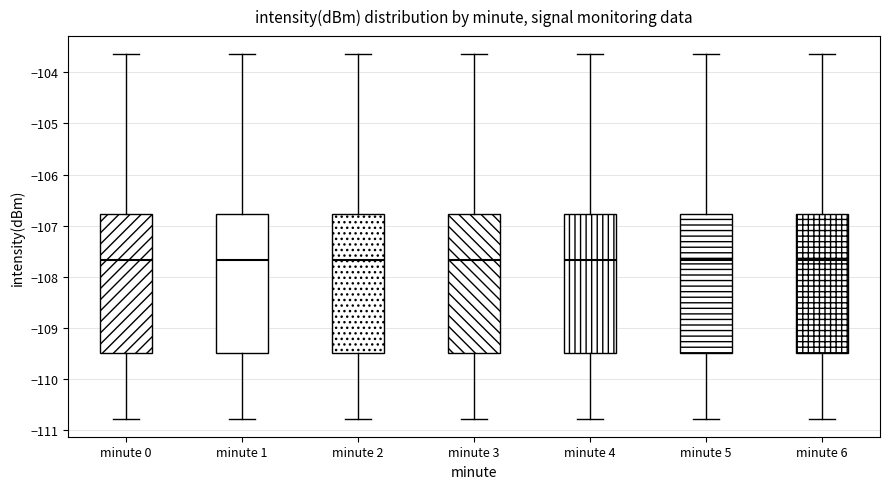

Reading left to right, transcribe this box plot: for each box, give where its median line is, the range the box spans, and where its two whiskers end, as read against the y-axis. The values are not printed on the chart, so give them approximately, as read against the axis.

minute 0: median -107.7, box -109.5 to -106.8, whiskers -110.8 to -103.6
minute 1: median -107.7, box -109.5 to -106.8, whiskers -110.8 to -103.6
minute 2: median -107.7, box -109.5 to -106.8, whiskers -110.8 to -103.6
minute 3: median -107.7, box -109.5 to -106.8, whiskers -110.8 to -103.6
minute 4: median -107.7, box -109.5 to -106.8, whiskers -110.8 to -103.6
minute 5: median -107.7, box -109.5 to -106.8, whiskers -110.8 to -103.6
minute 6: median -107.7, box -109.5 to -106.8, whiskers -110.8 to -103.6